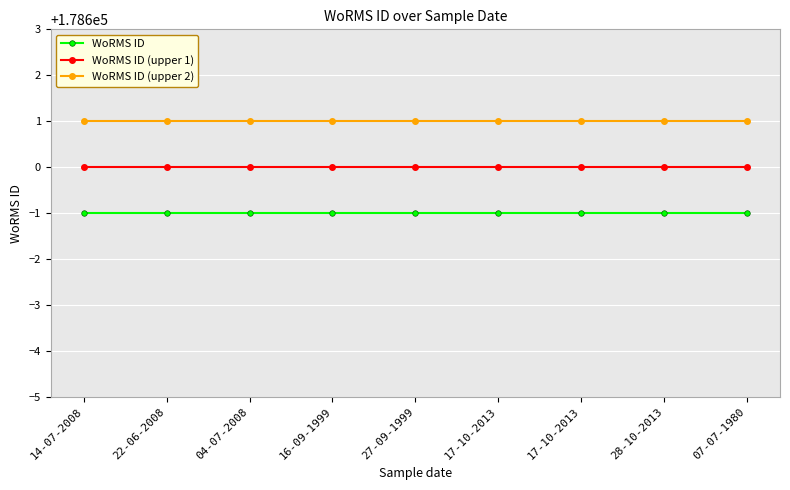

Reading left to right, transcribe all the data shown in this chart.

WoRMS ID: 14-07-2008=178599	22-06-2008=178599	04-07-2008=178599	16-09-1999=178599	27-09-1999=178599	17-10-2013=178599	17-10-2013=178599	28-10-2013=178599	07-07-1980=178599
WoRMS ID (upper 1): 14-07-2008=178600	22-06-2008=178600	04-07-2008=178600	16-09-1999=178600	27-09-1999=178600	17-10-2013=178600	17-10-2013=178600	28-10-2013=178600	07-07-1980=178600
WoRMS ID (upper 2): 14-07-2008=178601	22-06-2008=178601	04-07-2008=178601	16-09-1999=178601	27-09-1999=178601	17-10-2013=178601	17-10-2013=178601	28-10-2013=178601	07-07-1980=178601